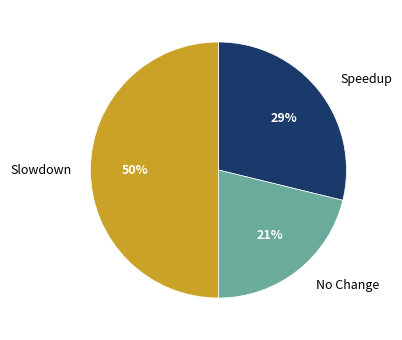

The Speedup slice represents 19% of the pie. True or false?

False